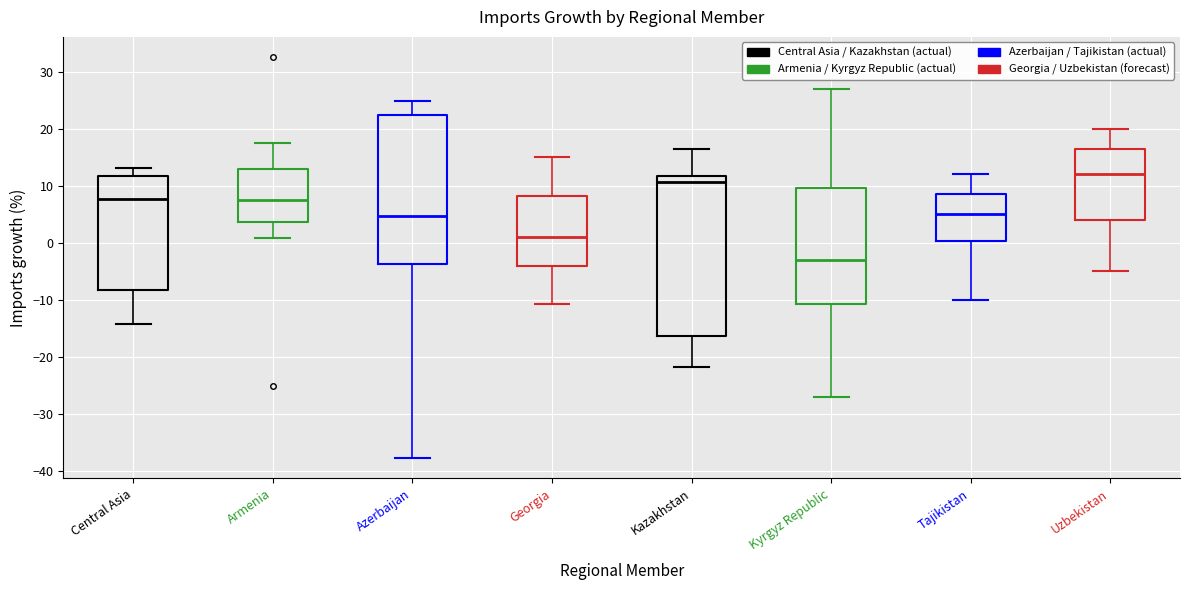

Which box is the tallest, from its lower edge to its upper edge?

Kazakhstan